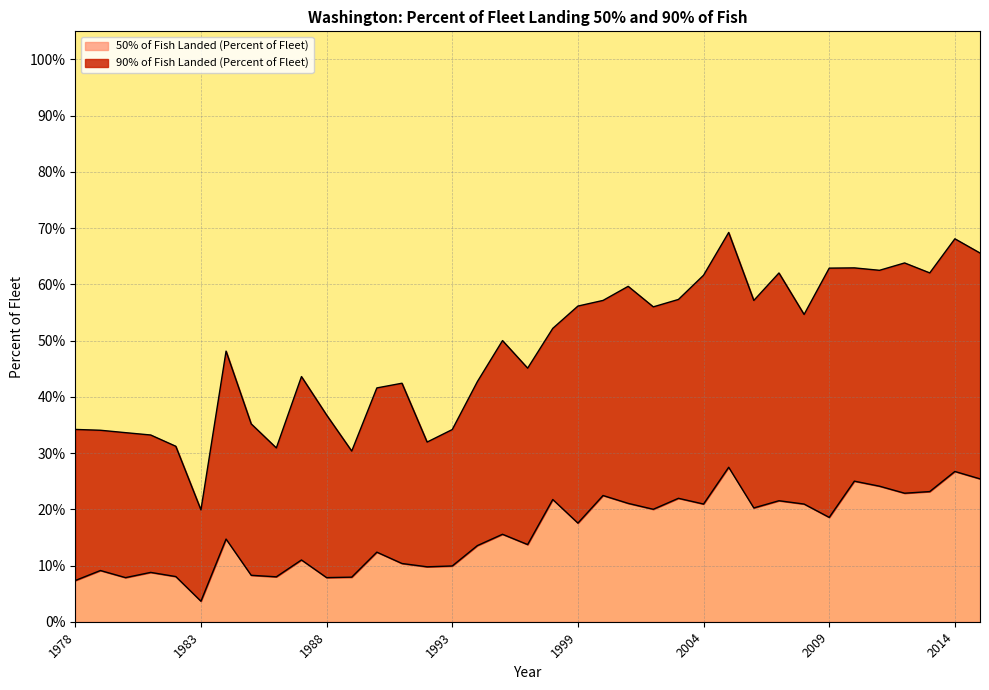

Reading right to left, what are all the values shown in this chart?

50% of Fish Landed (Percent of Fleet): 2015=0.3	2014=0.3	2013=0.2	2012=0.2	2011=0.2	2010=0.2	2009=0.2	2008=0.2	2007=0.2	2006=0.2	2005=0.3	2004=0.2	2003=0.2	2002=0.2	2001=0.2	2000=0.2	1999=0.2	1998=0.2	1997=0.1	1996=0.2	1995=0.1	1993=0.1	1992=0.1	1991=0.1	1990=0.1	1989=0.1	1988=0.1	1987=0.1	1986=0.1	1985=0.1	1984=0.1	1983=0.0	1982=0.1	1981=0.1	1980=0.1	1979=0.1	1978=0.1
90% of Fish Landed (Percent of Fleet): 2015=0.7	2014=0.7	2013=0.6	2012=0.6	2011=0.6	2010=0.6	2009=0.6	2008=0.5	2007=0.6	2006=0.6	2005=0.7	2004=0.6	2003=0.6	2002=0.6	2001=0.6	2000=0.6	1999=0.6	1998=0.5	1997=0.5	1996=0.5	1995=0.4	1993=0.3	1992=0.3	1991=0.4	1990=0.4	1989=0.3	1988=0.4	1987=0.4	1986=0.3	1985=0.4	1984=0.5	1983=0.2	1982=0.3	1981=0.3	1980=0.3	1979=0.3	1978=0.3